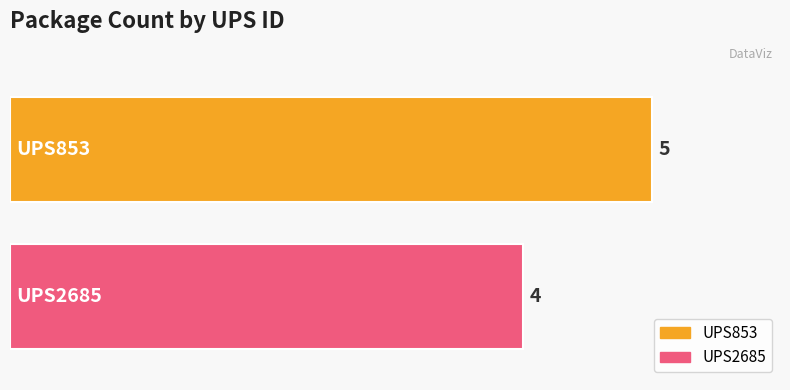

What are all the series names shown in the legend?

UPS853, UPS2685